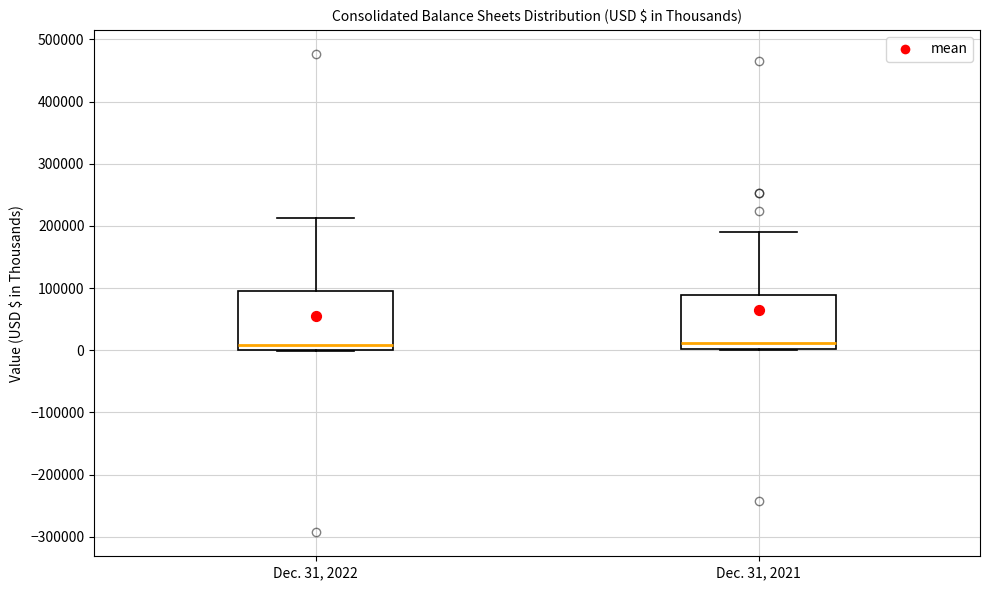

Reading left to right, transcribe this box plot: for each box, give where its median line is, the range the box spans, and where its two whiskers end, as read against the y-axis. The values are not printed on the chart, so give them approximately, as read against the axis.

Dec. 31, 2022: median 10000, box 0 to 90000, whiskers 0 to 210000
Dec. 31, 2021: median 10000, box 0 to 90000, whiskers 0 to 190000